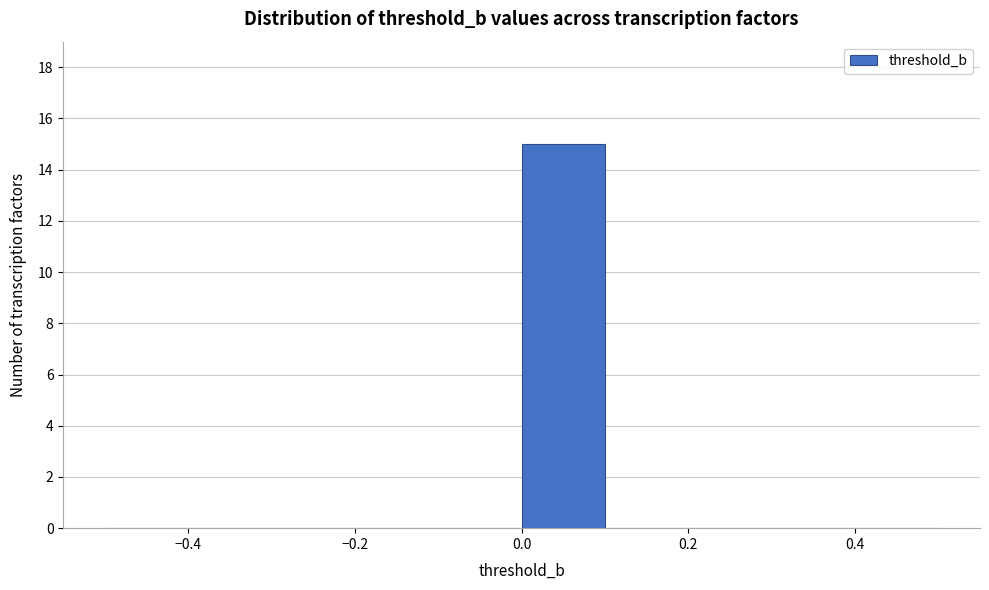

Reading left to right, list every bar in this chart as the range it spans on the x-axis followed by its height. The values are not printed on the chart, so give them approximately, as read against the axis.

-0.5 to -0.4: 0
-0.4 to -0.3: 0
-0.3 to -0.2: 0
-0.2 to -0.1: 0
-0.1 to 0.0: 0
0.0 to 0.1: 15
0.1 to 0.2: 0
0.2 to 0.3: 0
0.3 to 0.4: 0
0.4 to 0.5: 0